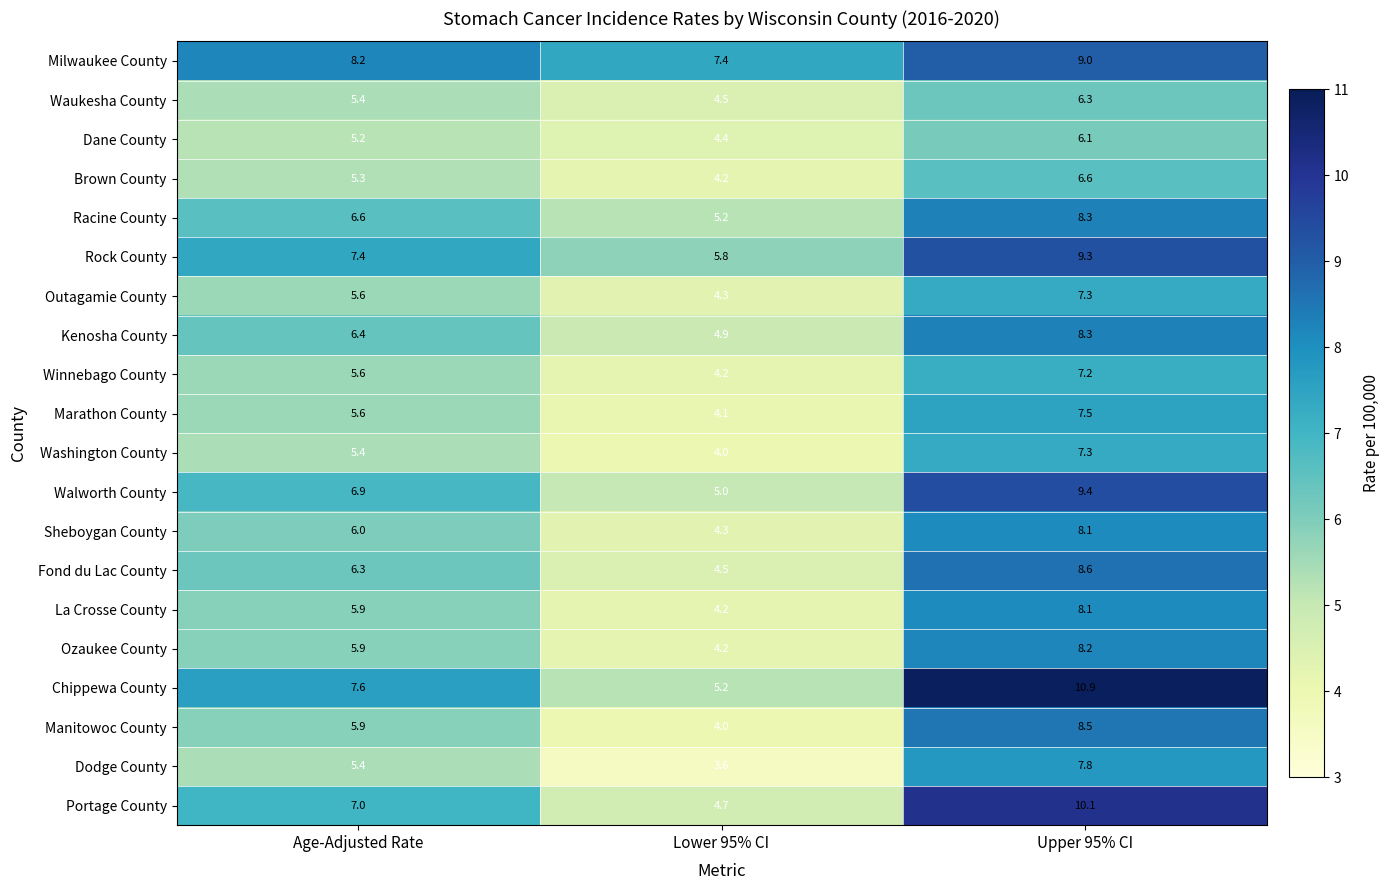

Between Age-Adjusted Rate and Upper 95% CI, which series saw the biggest shift?

Chippewa County